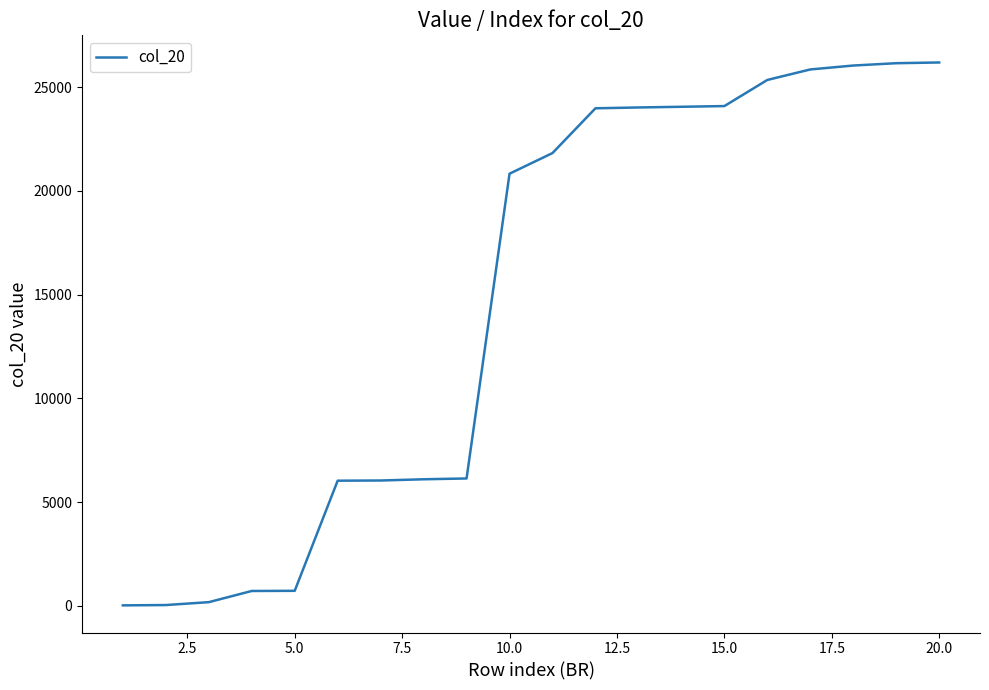

What is the maximum value shown in the chart?

26196